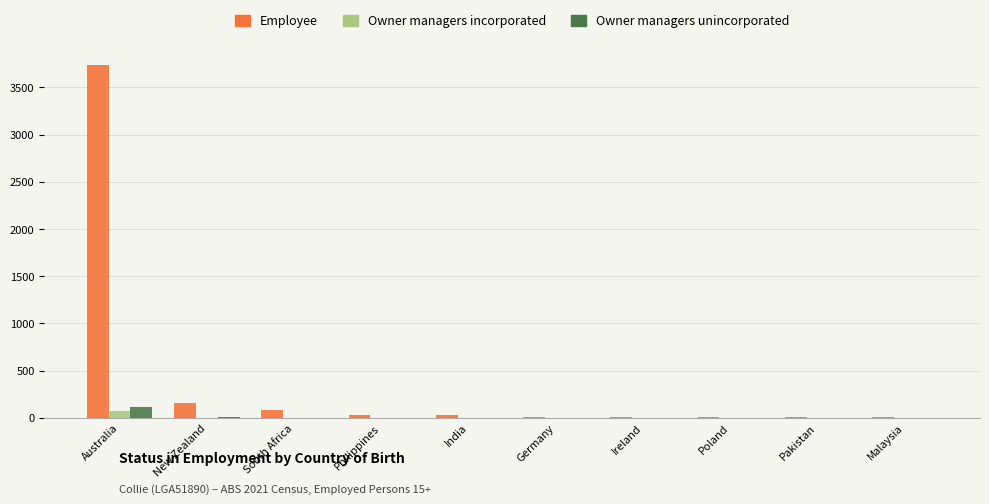

The value of Employee at Ireland is 9. True or false?

True